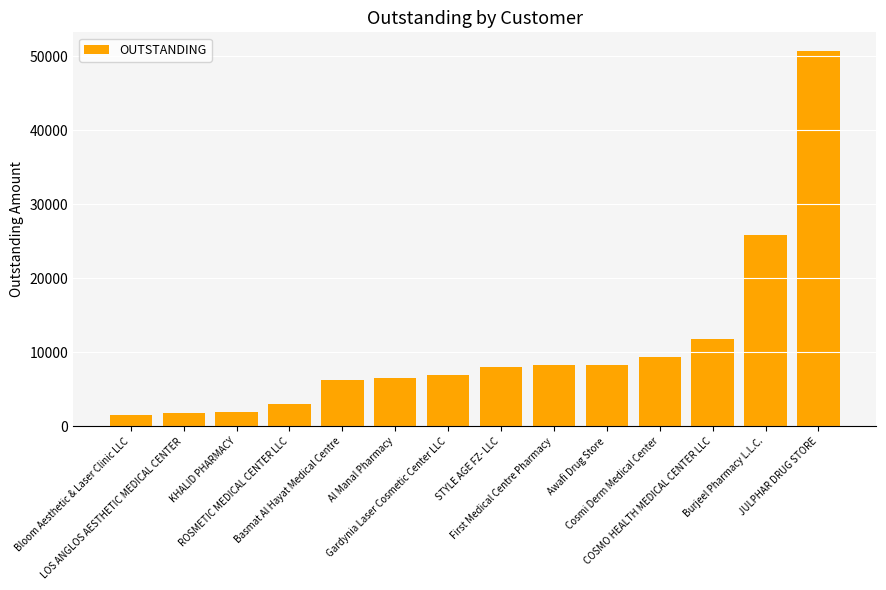

The chart shows a value of 8349.1 at Awafi Drug Store. True or false?

True